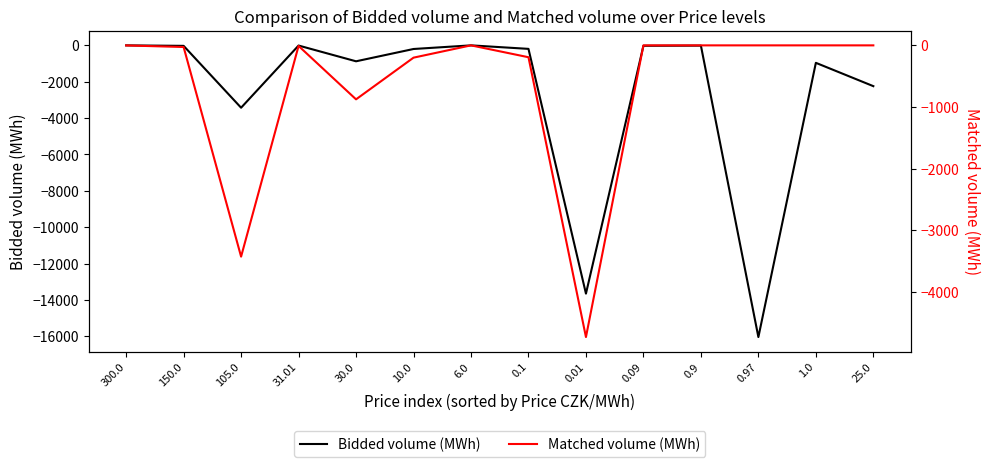

Which category has the highest value across all series?

0.09